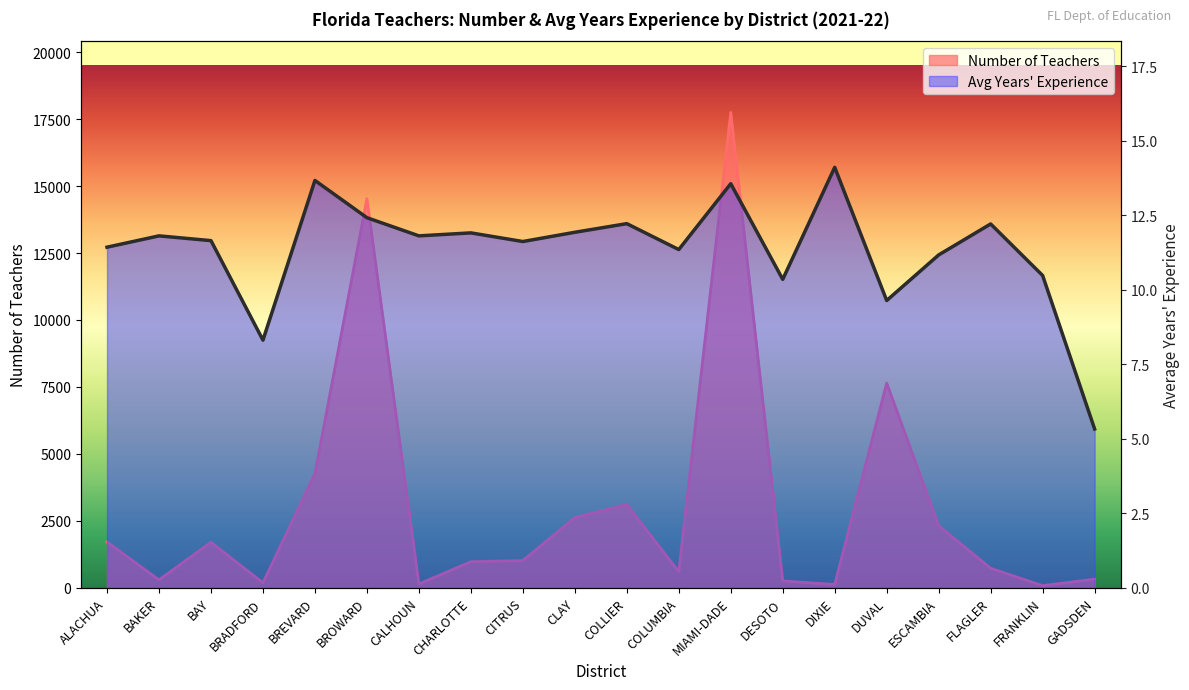

True or false: Number of Teachers and Average Years Experience cross at least once.

False